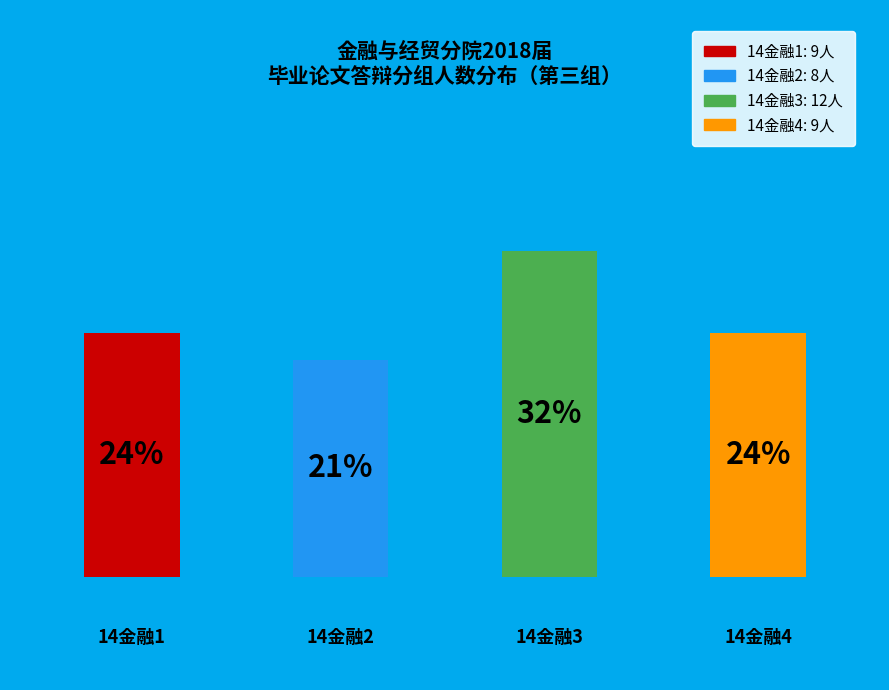

Do 14金融4 and 14金融2 together represent more than half of the pie?

No